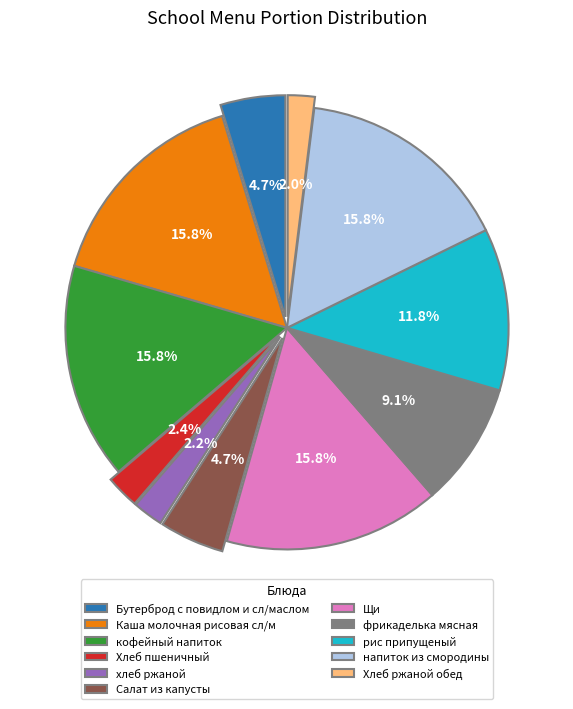

Count the number of slices in the pie.

11